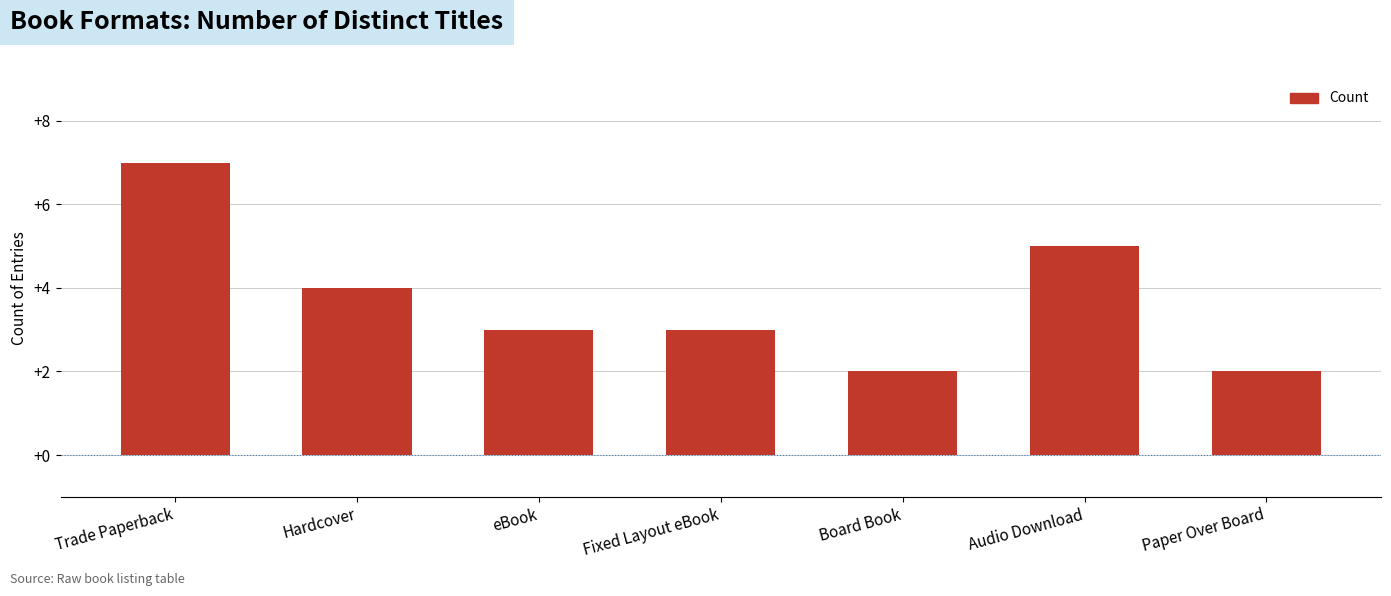

What is the value of the 2nd bar from the left?

4